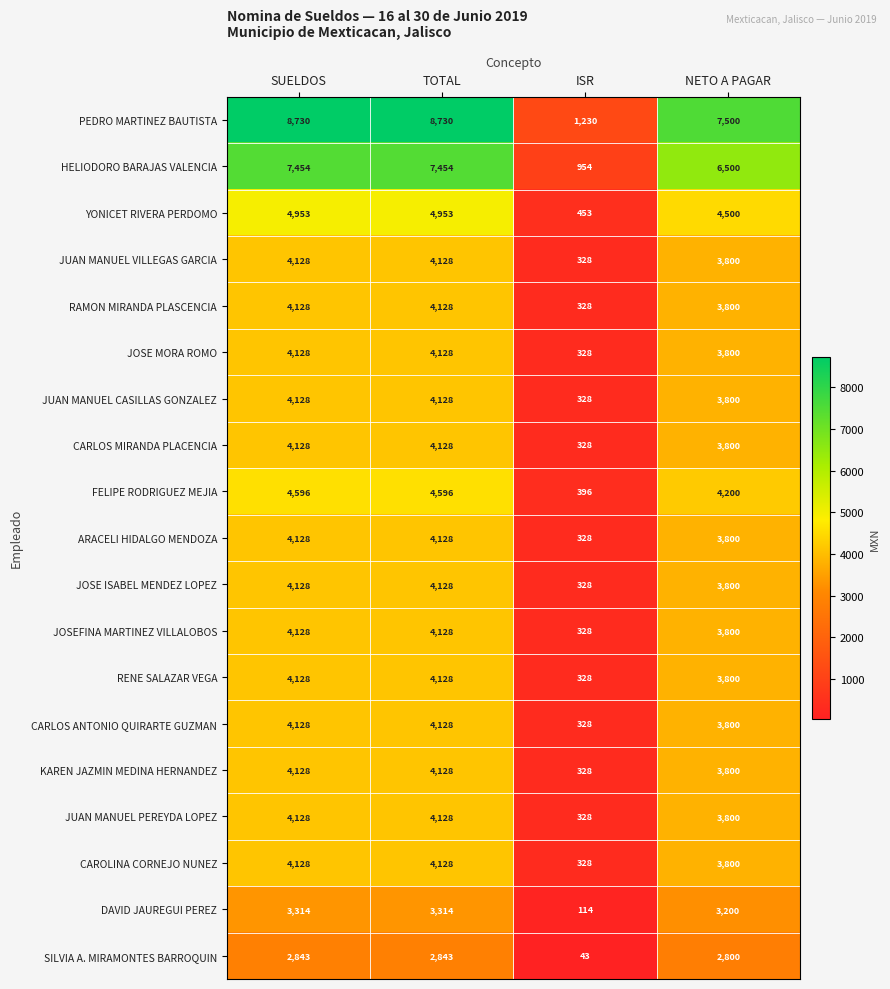

How many categories are shown in the chart?

4